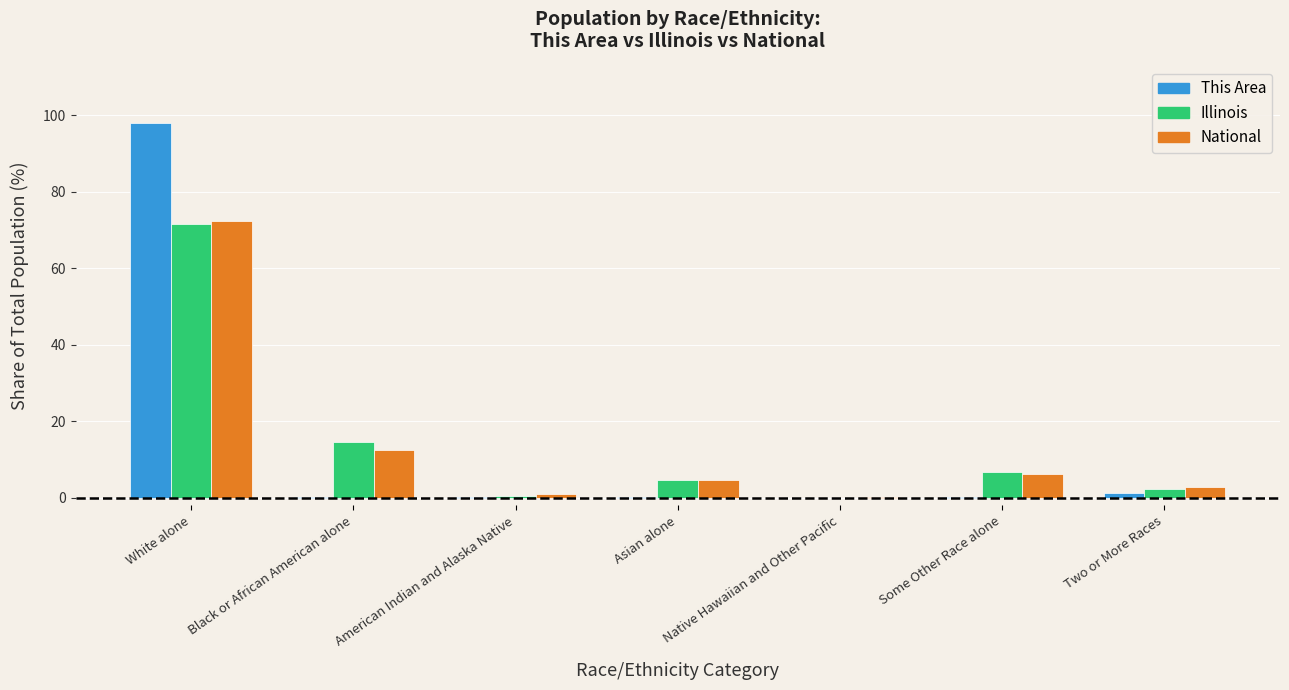

At which label does National reach its peak?

White alone